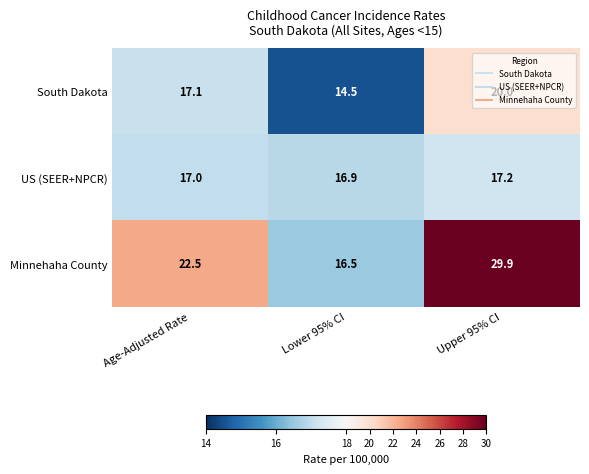

How many distinct data groups are displayed?

3